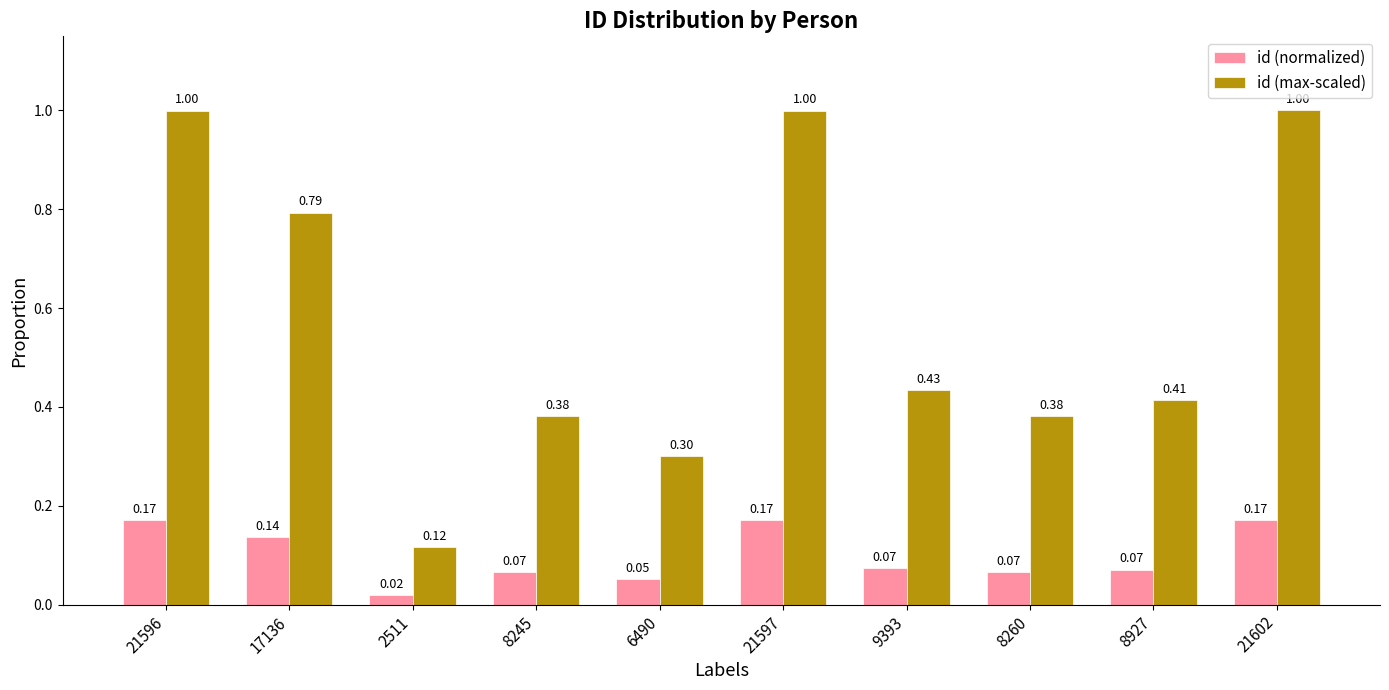

Are the bars grouped side by side (vs. stacked)?

Yes